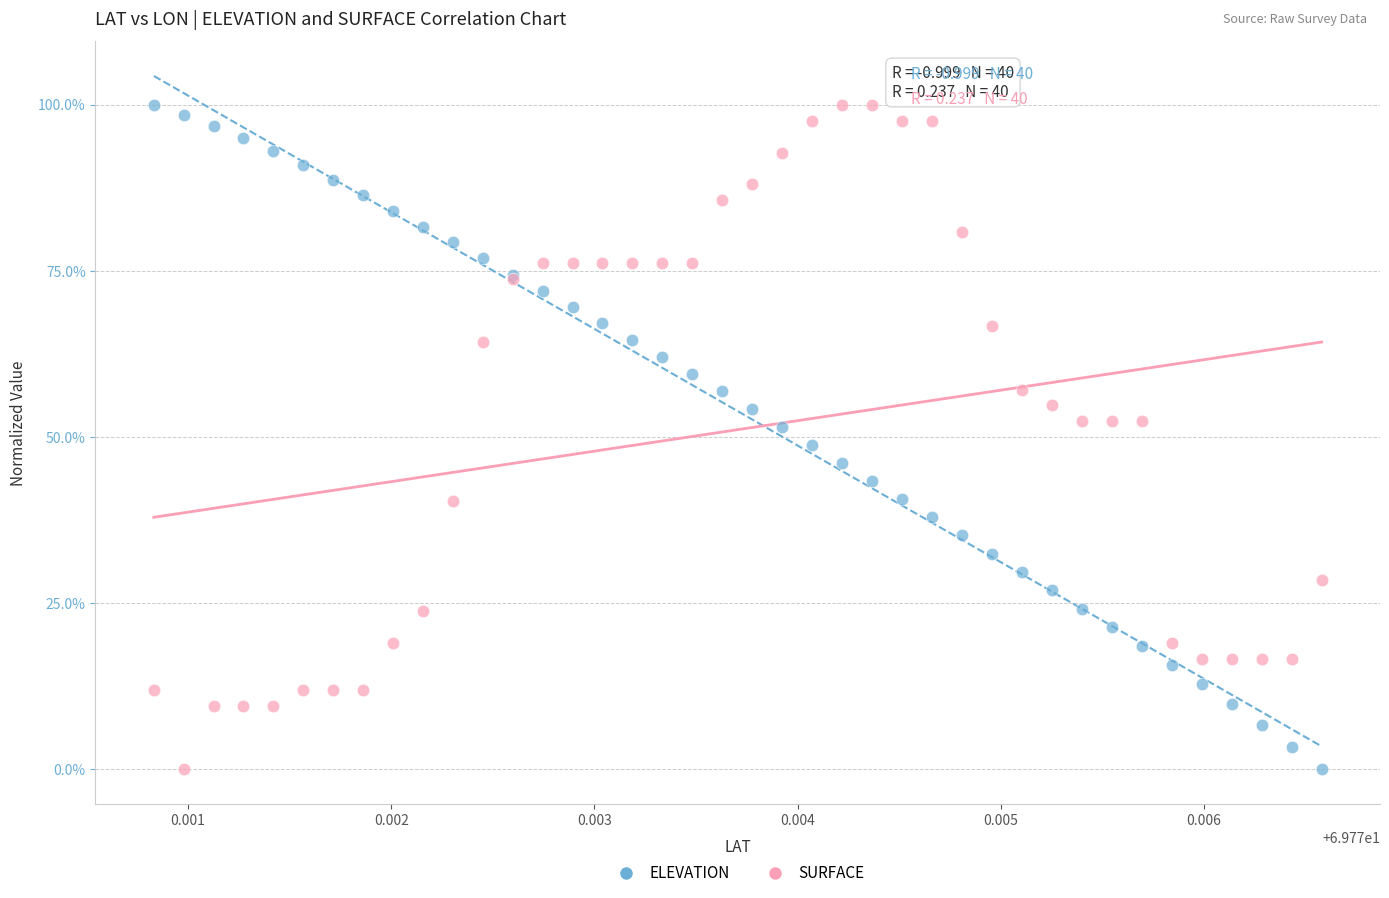

What are all the series names shown in the legend?

ELEVATION, SURFACE